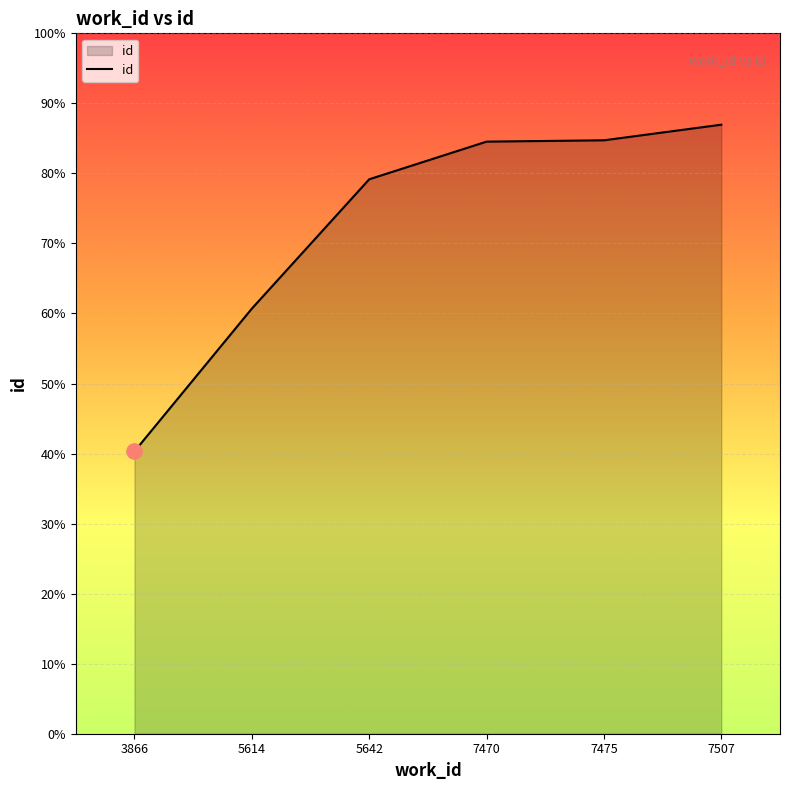

What is the ratio of the value at 7475 to the value at 3866?

2.1